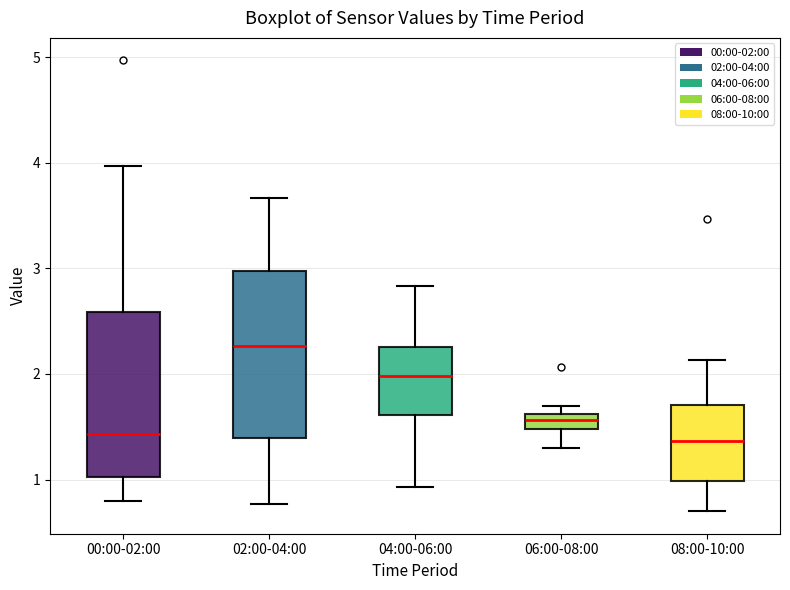

Where does the upper whisker of the box for 08:00-10:00 end on the y-axis? The values are not printed on the chart, so give them approximately, as read against the axis.

2.1